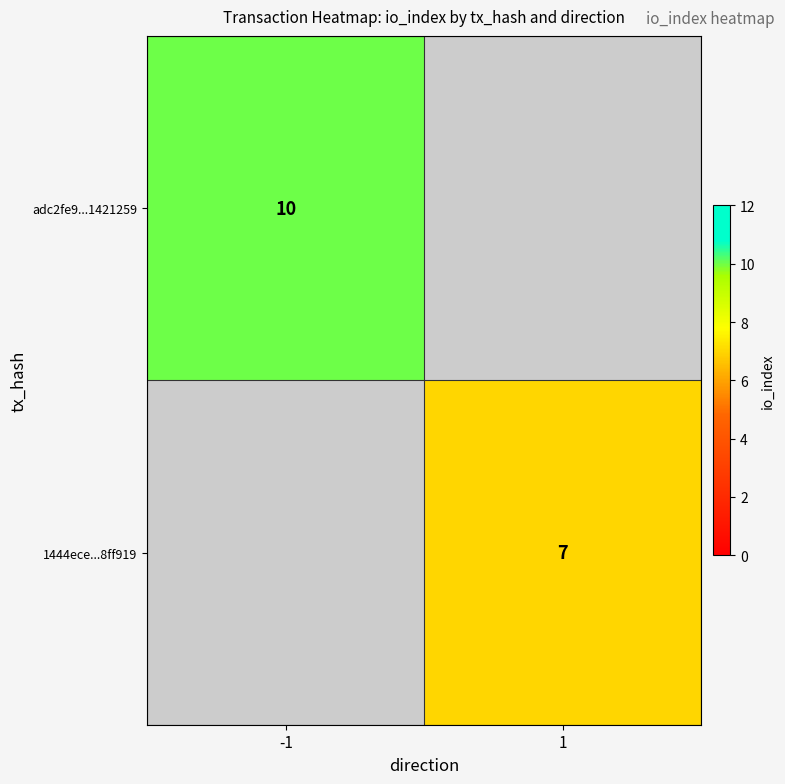

At which category does the chart reach its peak across all series?

-1